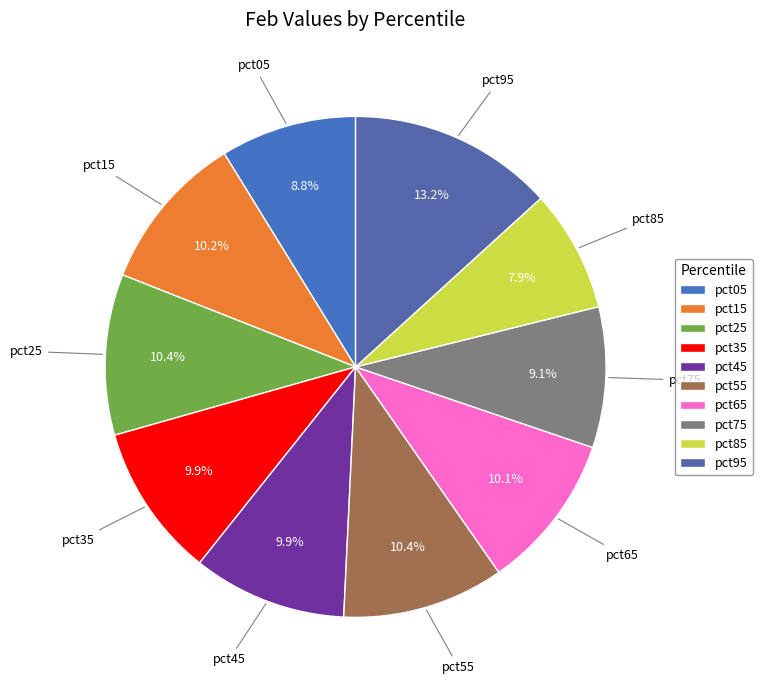

Which category has the smallest portion of the pie?

pct85